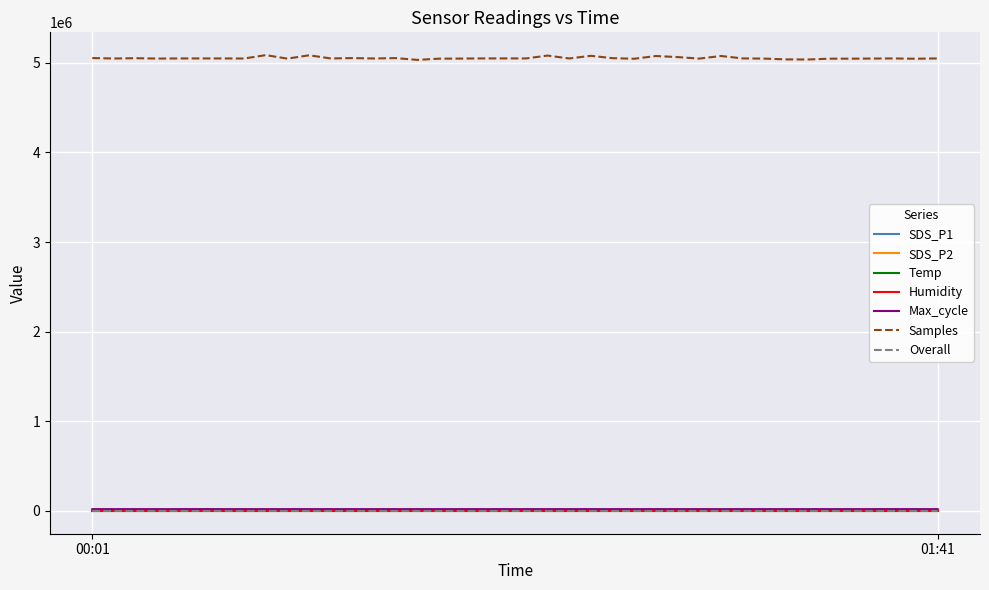

Which series has the largest total across all categories?

Samples